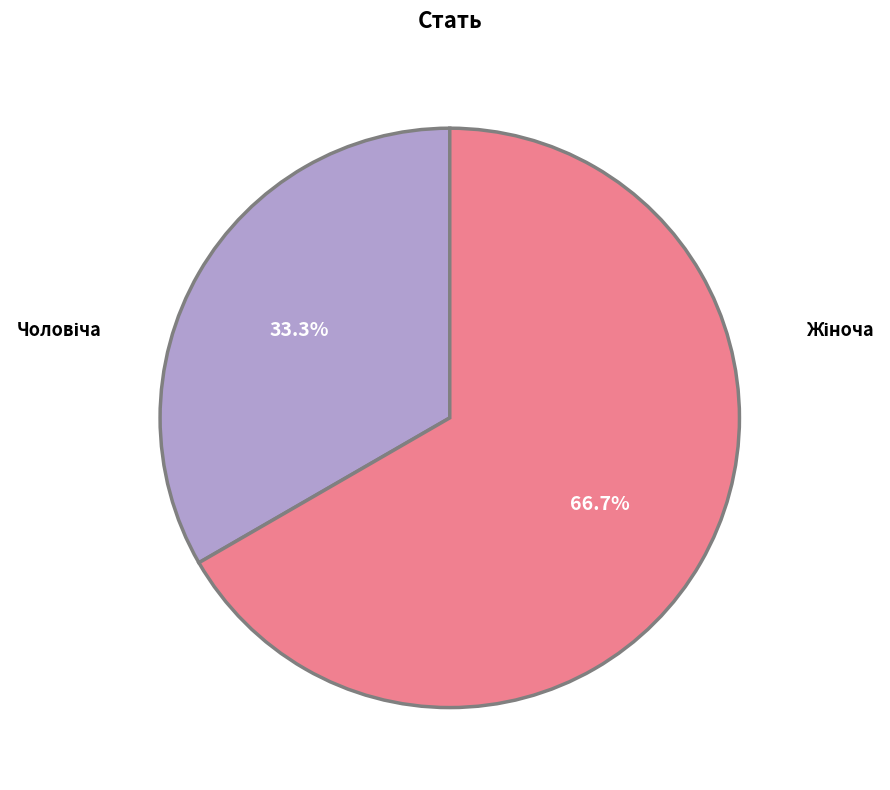

Is there a majority slice in this chart?

Yes